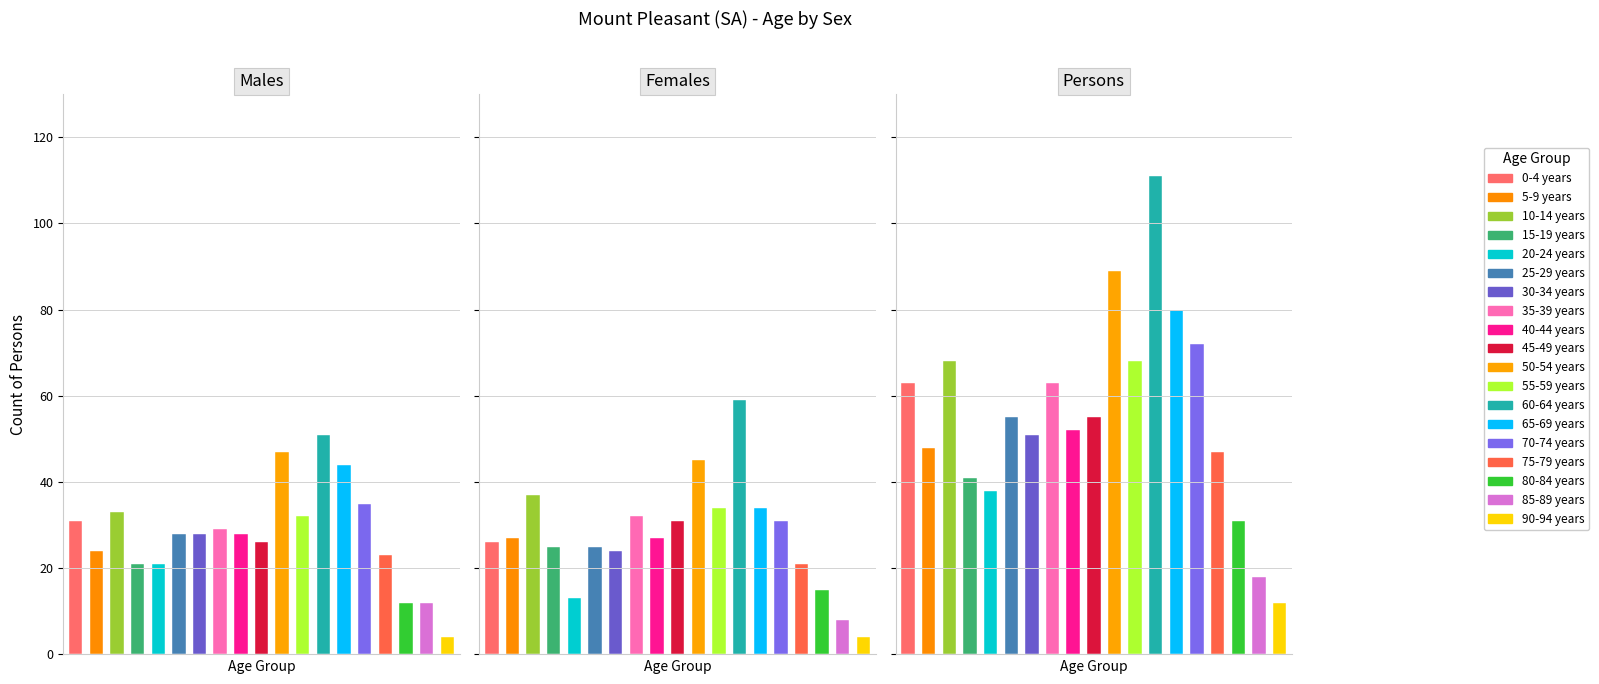

Between 35-39 years and 75-79 years, which series saw the biggest shift?

Persons